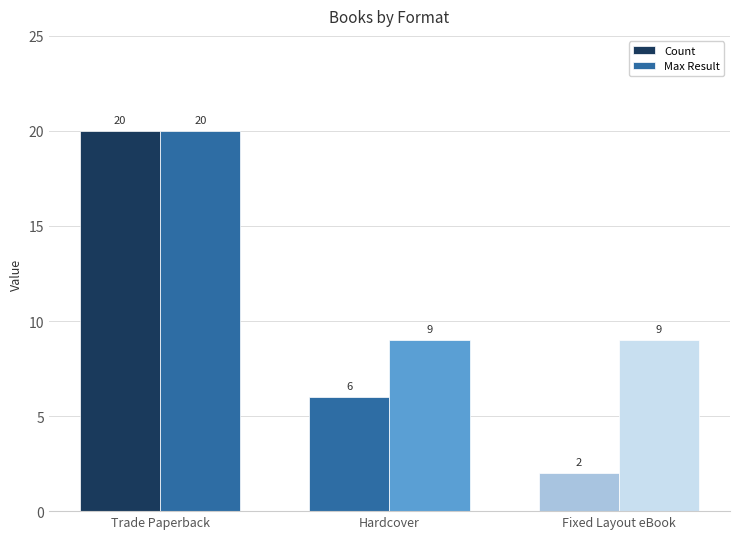

How many data points does each series have?

3